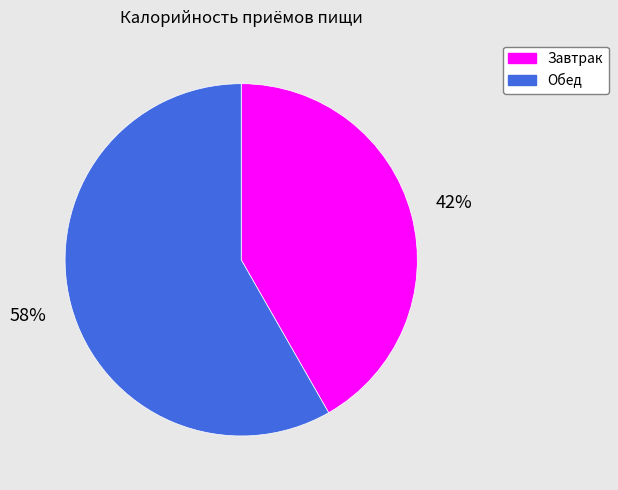

To the nearest percent, what portion does Обед represent?

58%